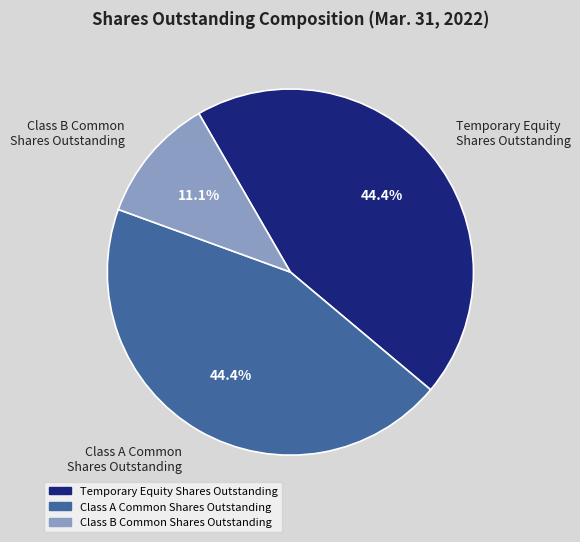

Is there any slice that represents more than half of the pie?

No